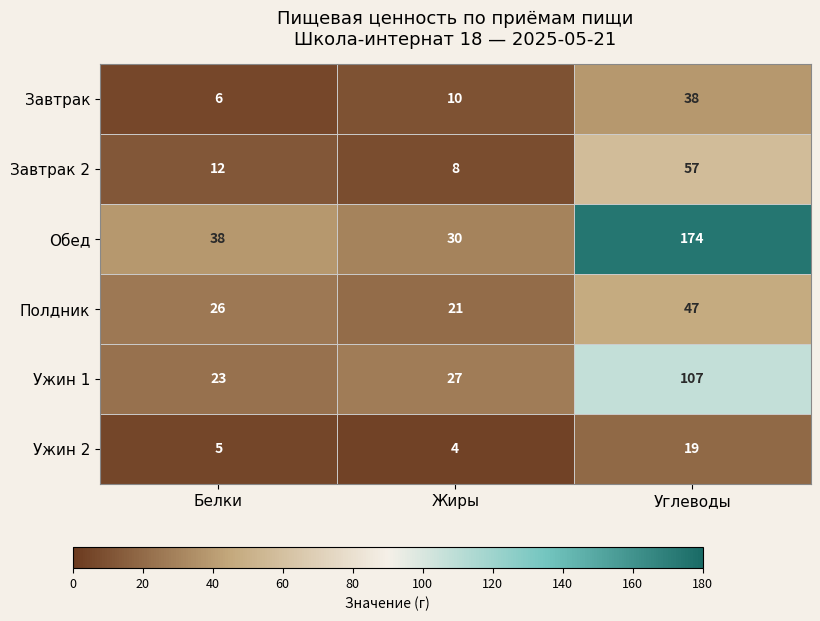

Count the Полдник values in the range 21 to 47.

3